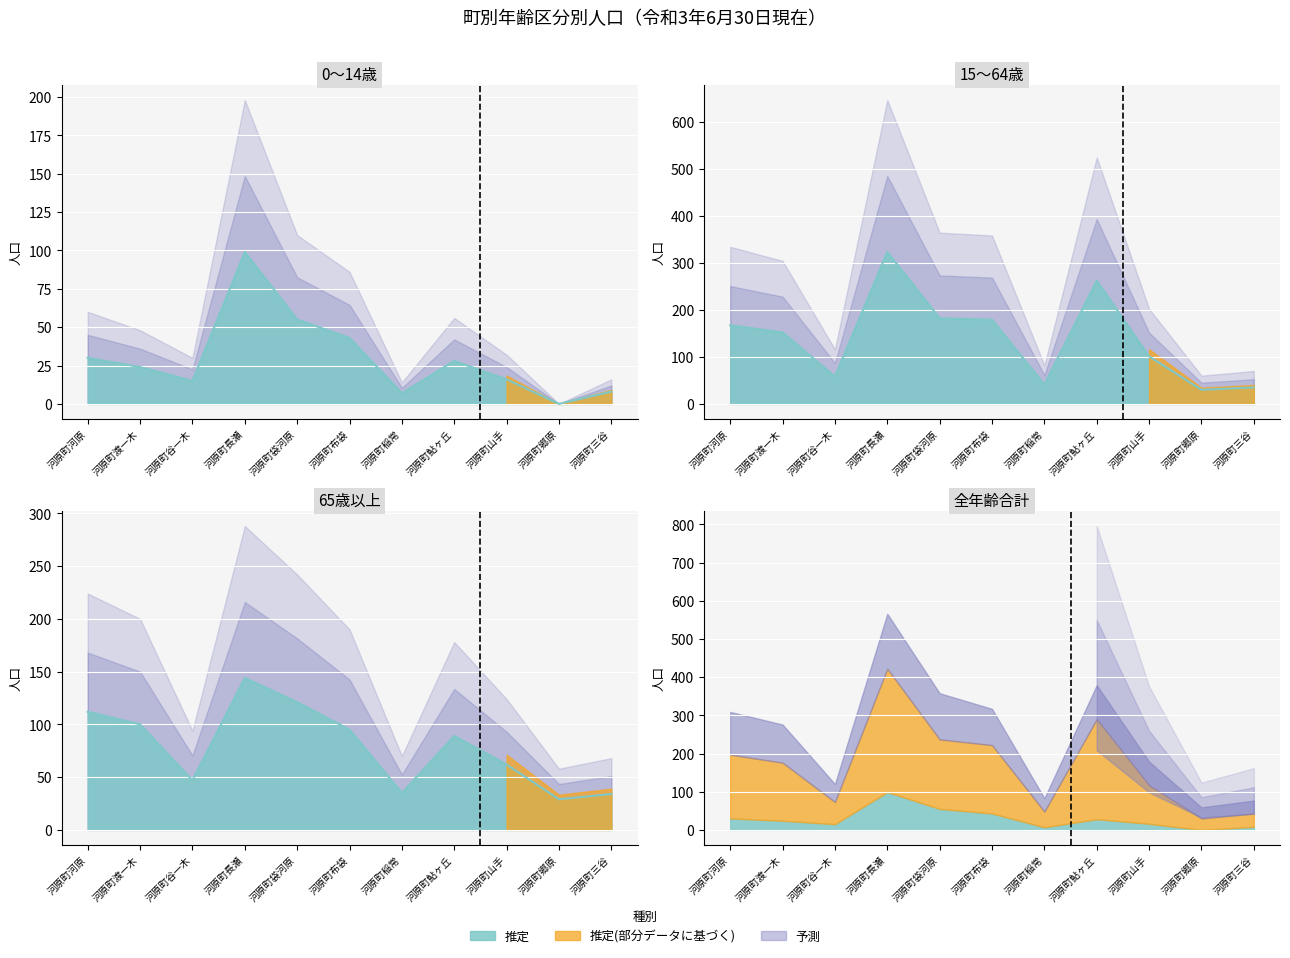

Between 河原町渡一木 and 河原町鮎ヶ丘, which is larger?

河原町鮎ヶ丘